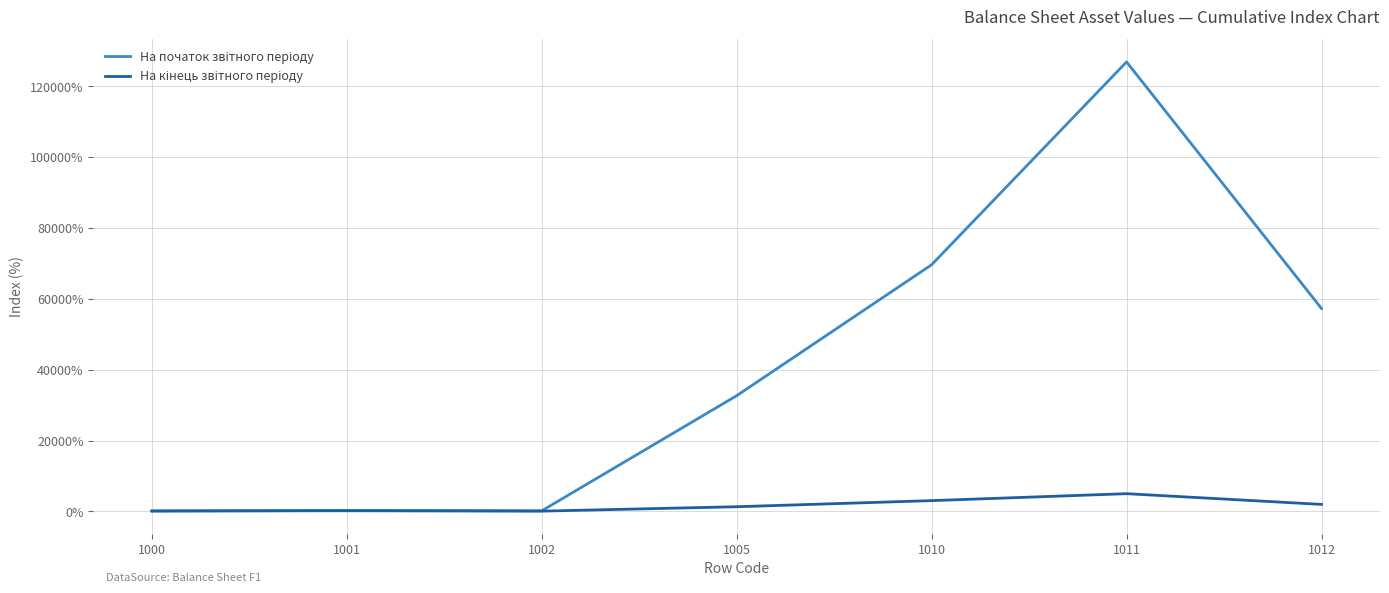

How many lines are shown in the chart?

2